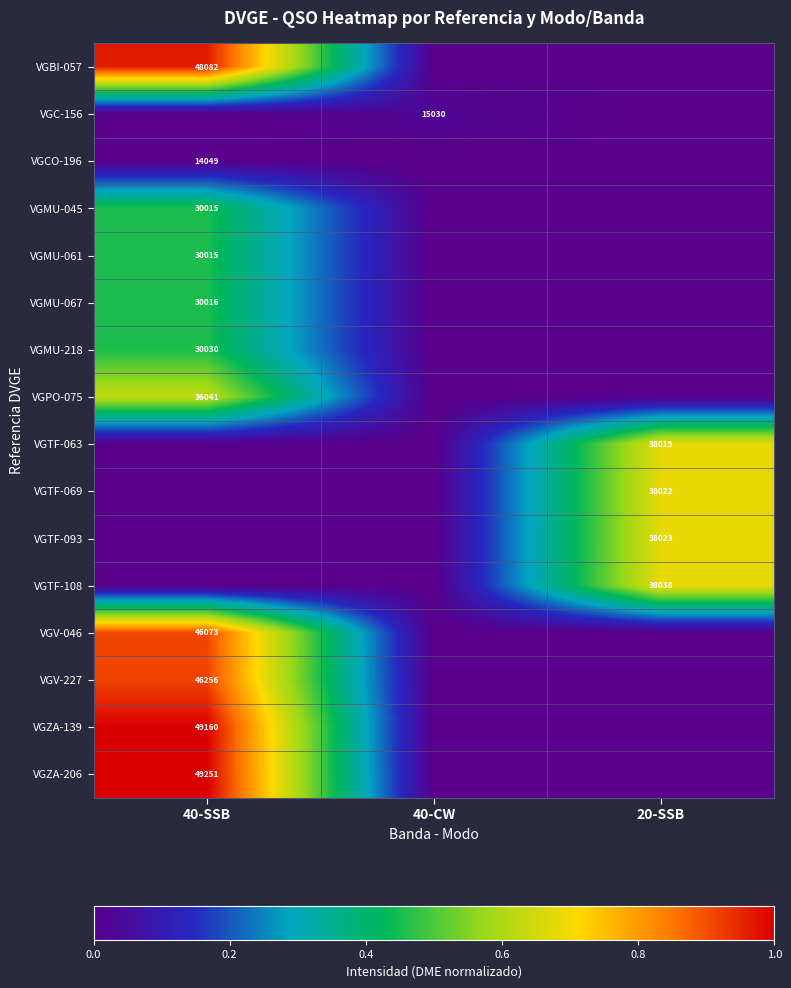

The value of VGTF-093 at 20-SSB is 38023. True or false?

True